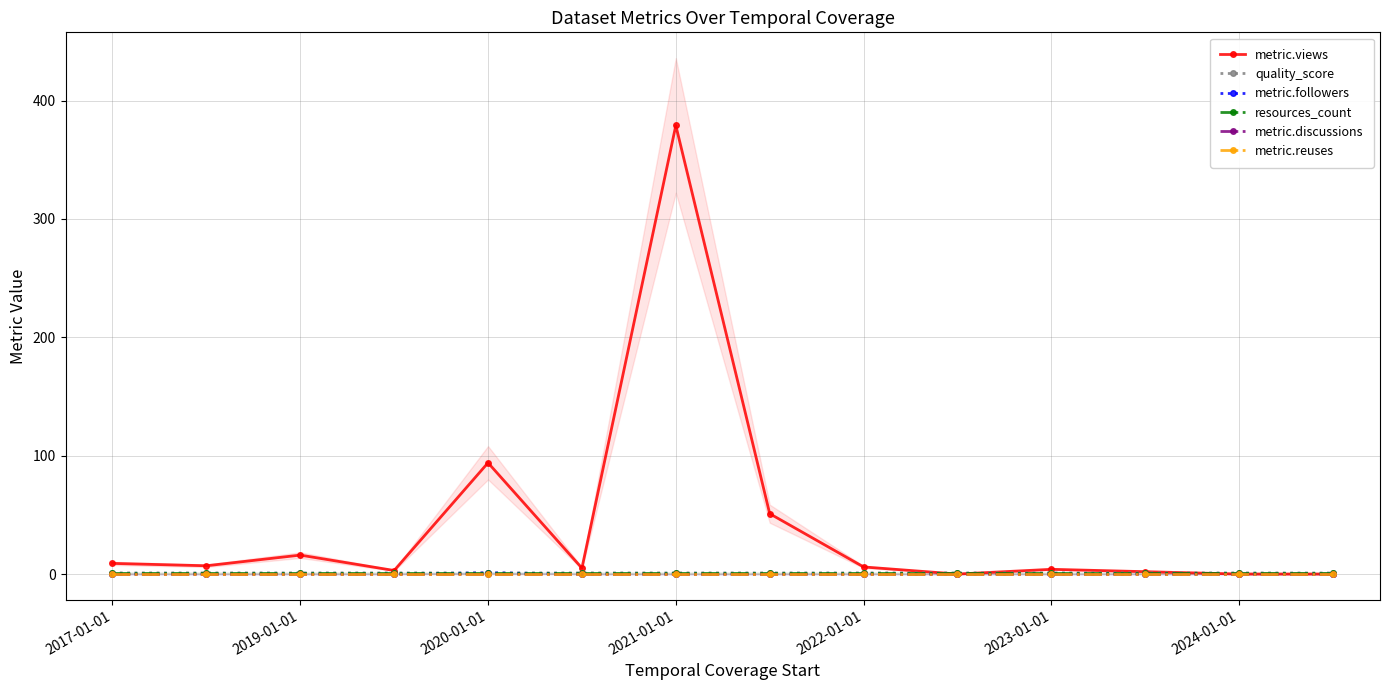

Is it true that metric.views equals 163.3 at 9?

False